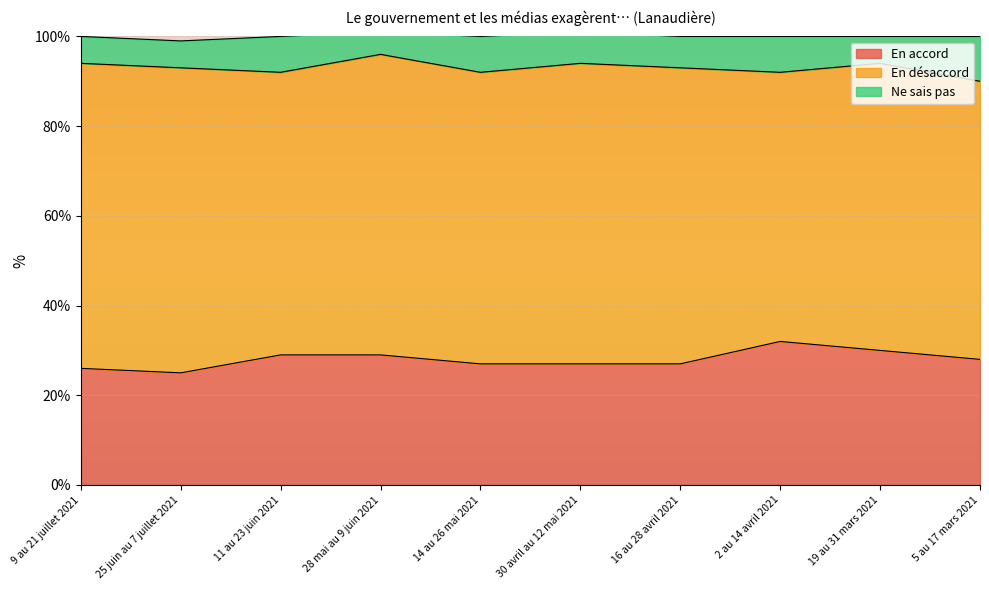

What is the value of the Ne sais pas point at the 8th from the left?

8